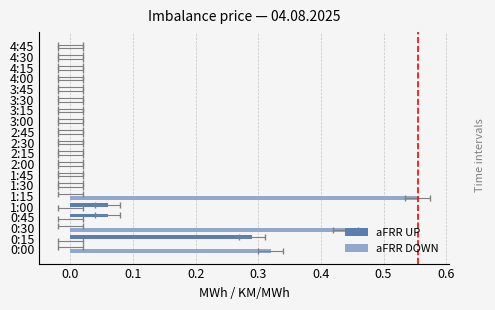

What is the highest value of the aFRR UP series?

0.3